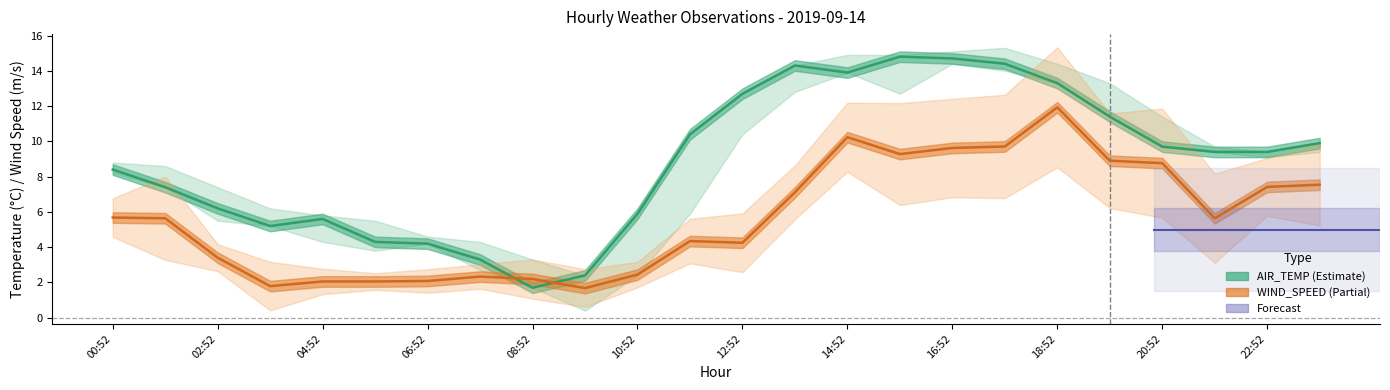

What position from the left is 09:52?

10